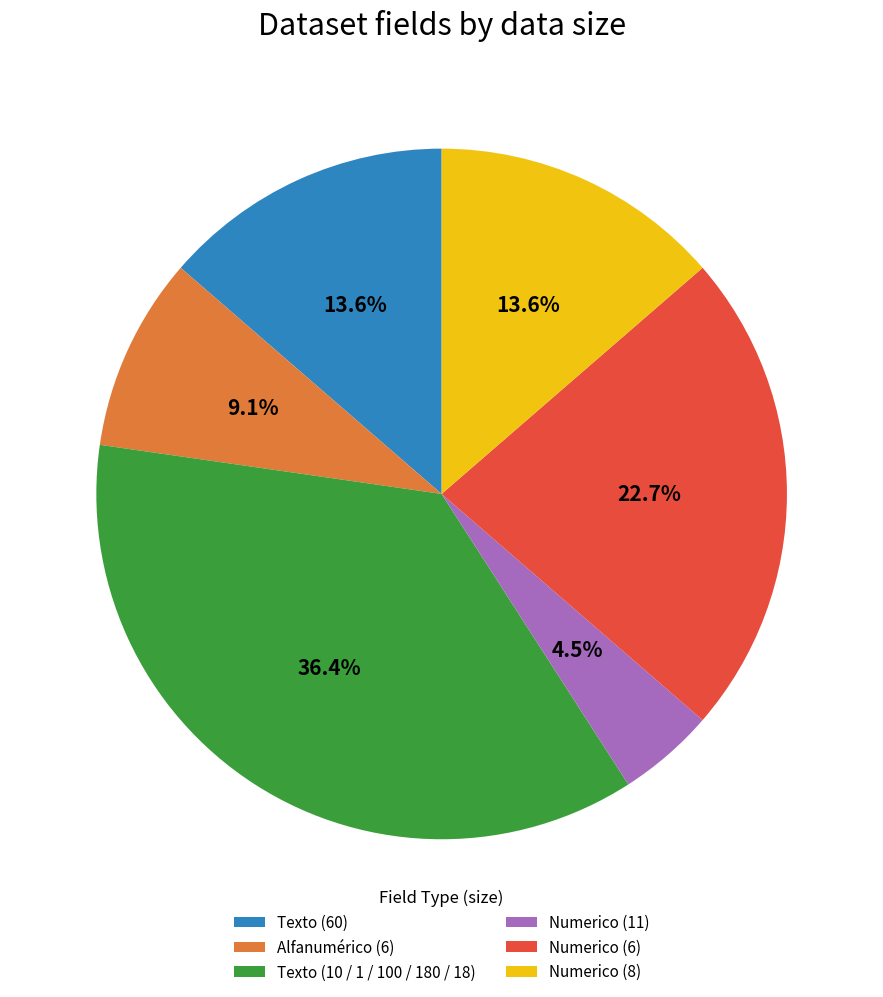

Approximately how many times larger is the value at Texto (60) compared to Texto (10 / 1 / 100 / 180 / 18)?

0.4